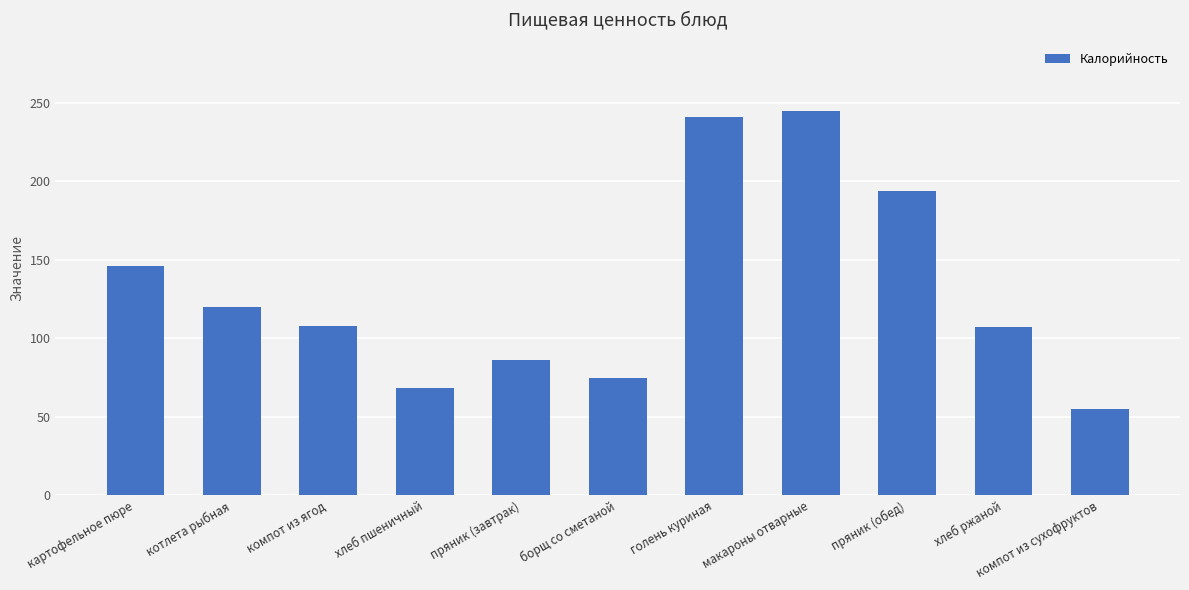

Does the chart contain any negative values?

No